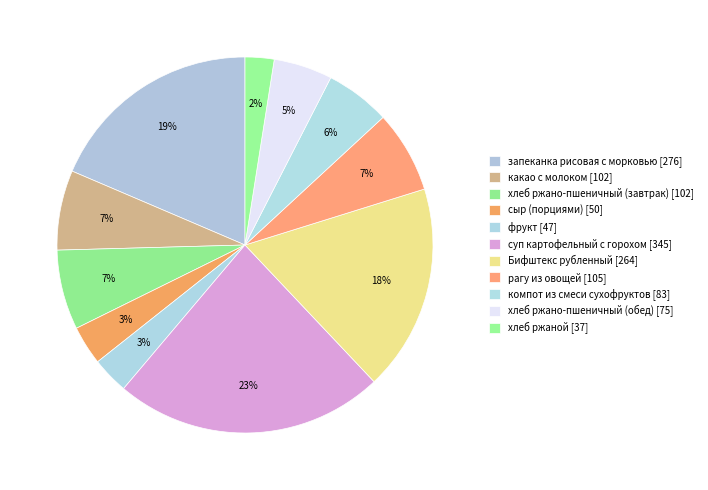

How many segments does this pie chart have?

11